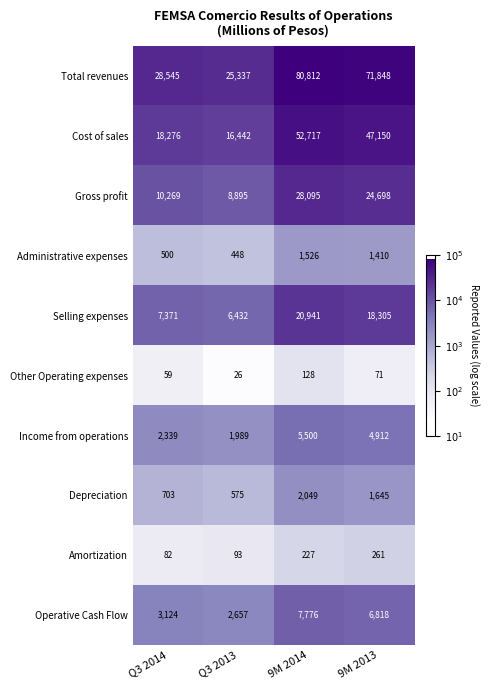

What is the difference between the Income from operations values at Q3 2014 and 9M 2014?

3161